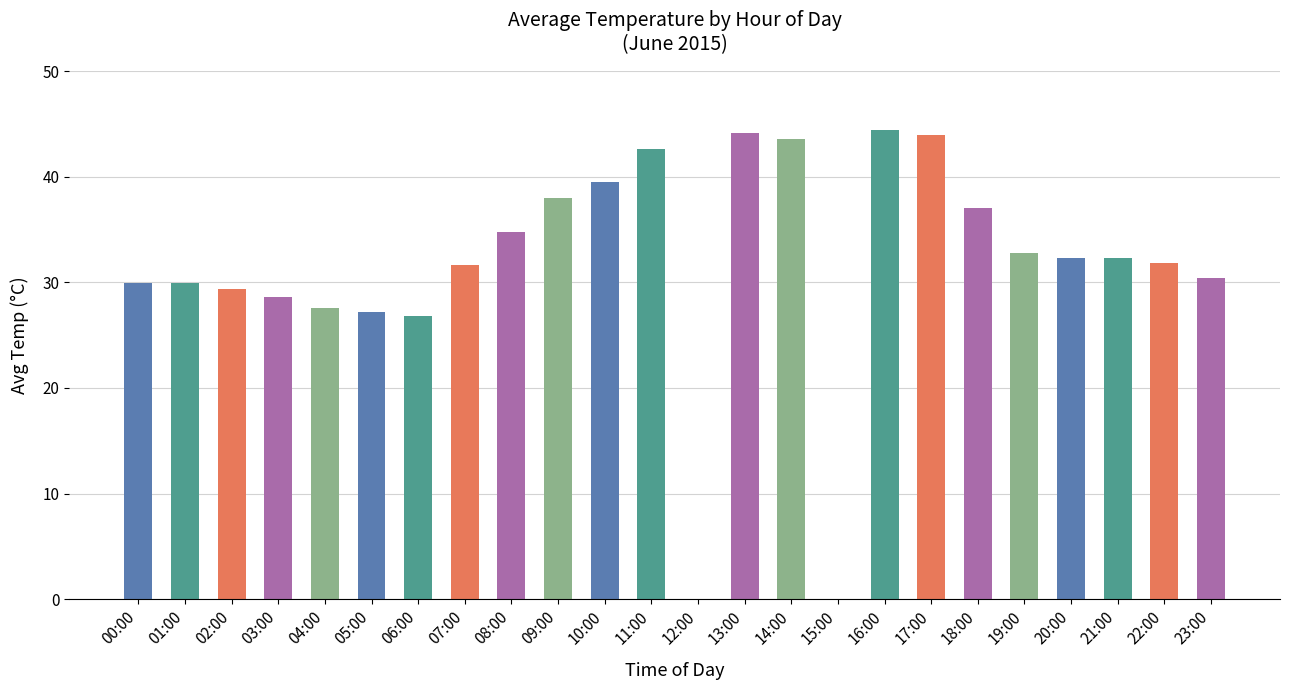

What is the sum of all values?

758.5